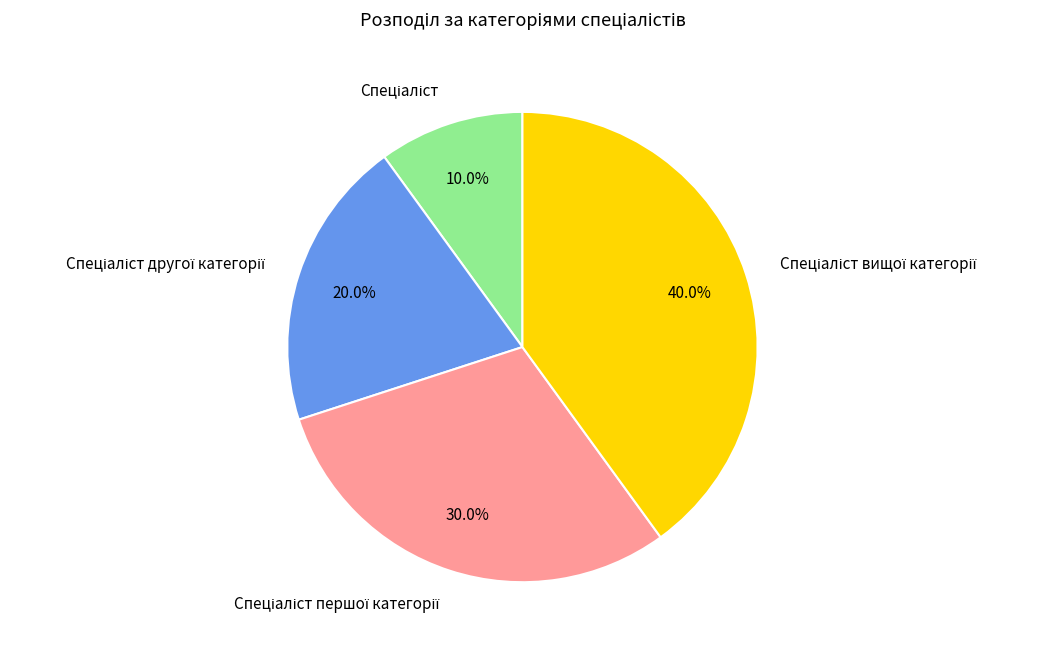

Does any single category account for the majority?

No